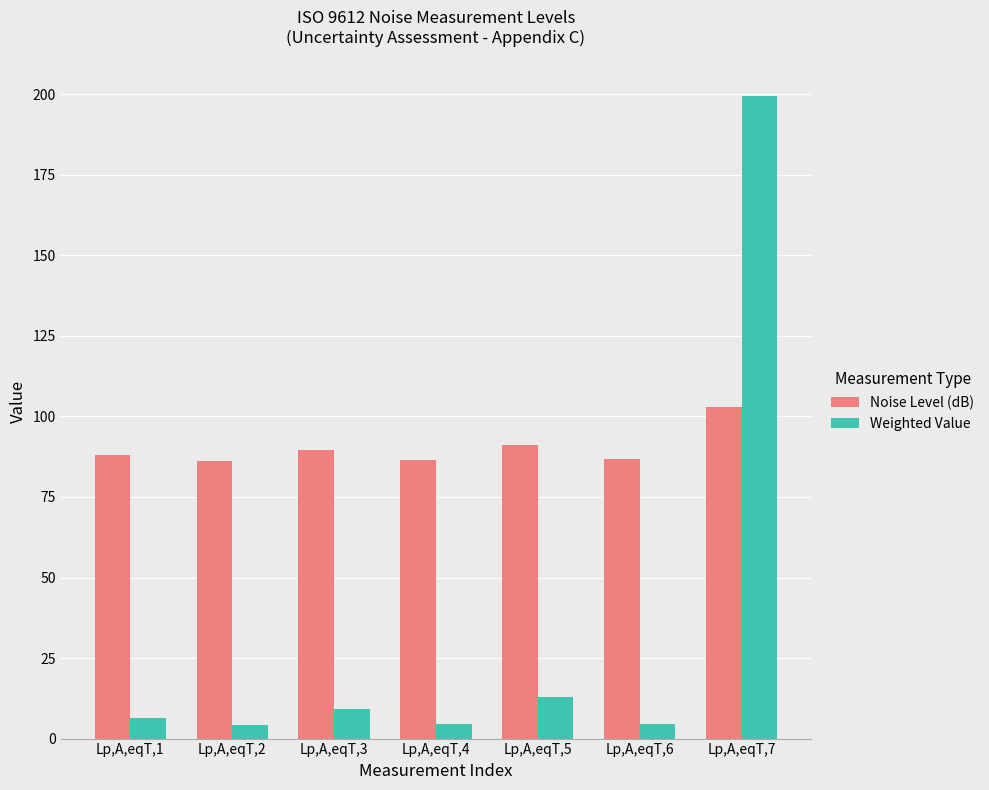

Rank the series by their average value, from lowest to highest.

Weighted Value, Noise Level (dB)